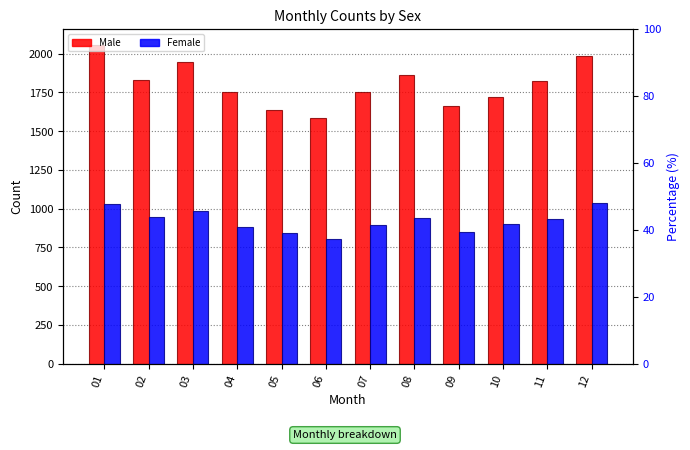

Which category has the highest value in the Male series?

01